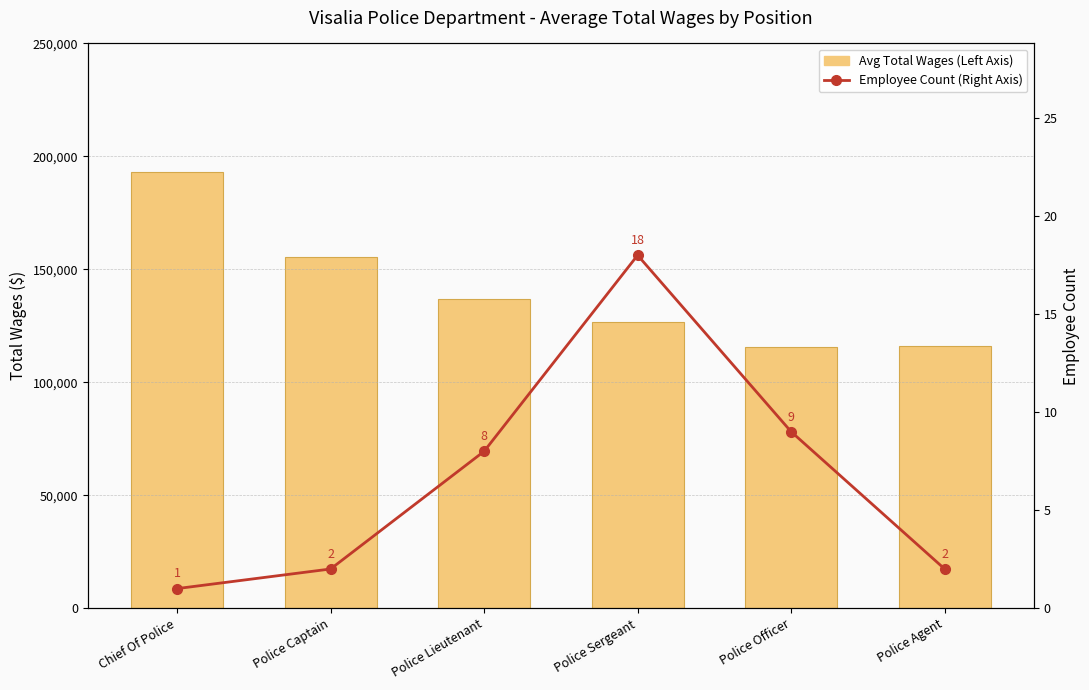

Which series has the largest range (max minus min)?

Avg Total Wages (Left Axis)